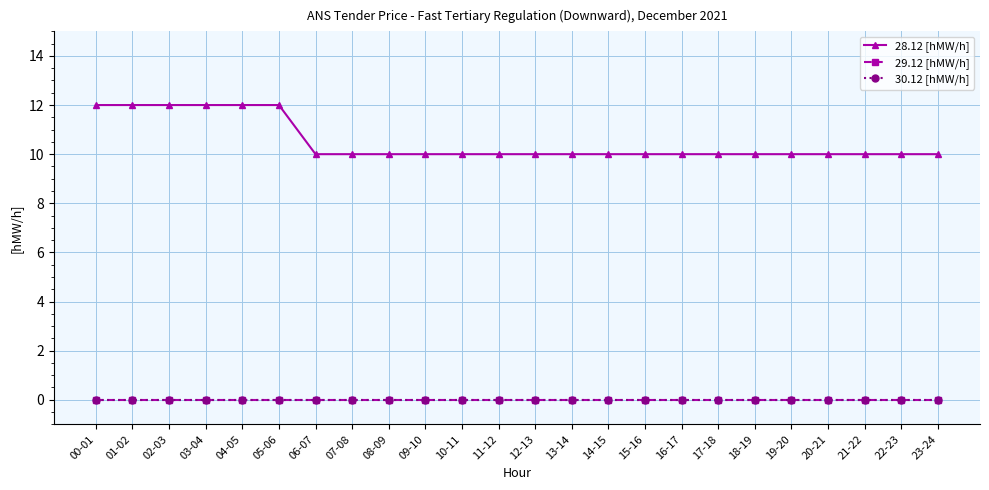

Rank the series at 21-22 from highest to lowest value.

28.12 [hMW/h], 29.12 [hMW/h], 30.12 [hMW/h]